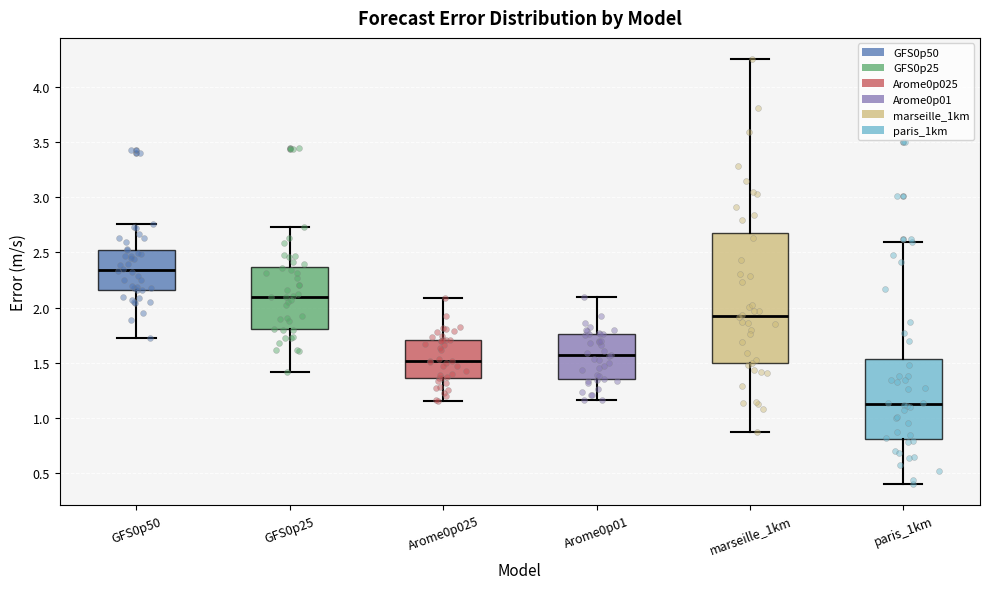

Reading left to right, transcribe this box plot: for each box, give where its median line is, the range the box spans, and where its two whiskers end, as read against the y-axis. The values are not printed on the chart, so give them approximately, as read against the axis.

GFS0p50: median 2.35, box 2.15 to 2.50, whiskers 1.70 to 2.75
GFS0p25: median 2.10, box 1.80 to 2.35, whiskers 1.40 to 2.75
Arome0p025: median 1.50, box 1.35 to 1.70, whiskers 1.15 to 2.10
Arome0p01: median 1.55, box 1.35 to 1.75, whiskers 1.15 to 2.10
marseille_1km: median 1.90, box 1.50 to 2.70, whiskers 0.85 to 4.25
paris_1km: median 1.15, box 0.80 to 1.55, whiskers 0.40 to 2.60